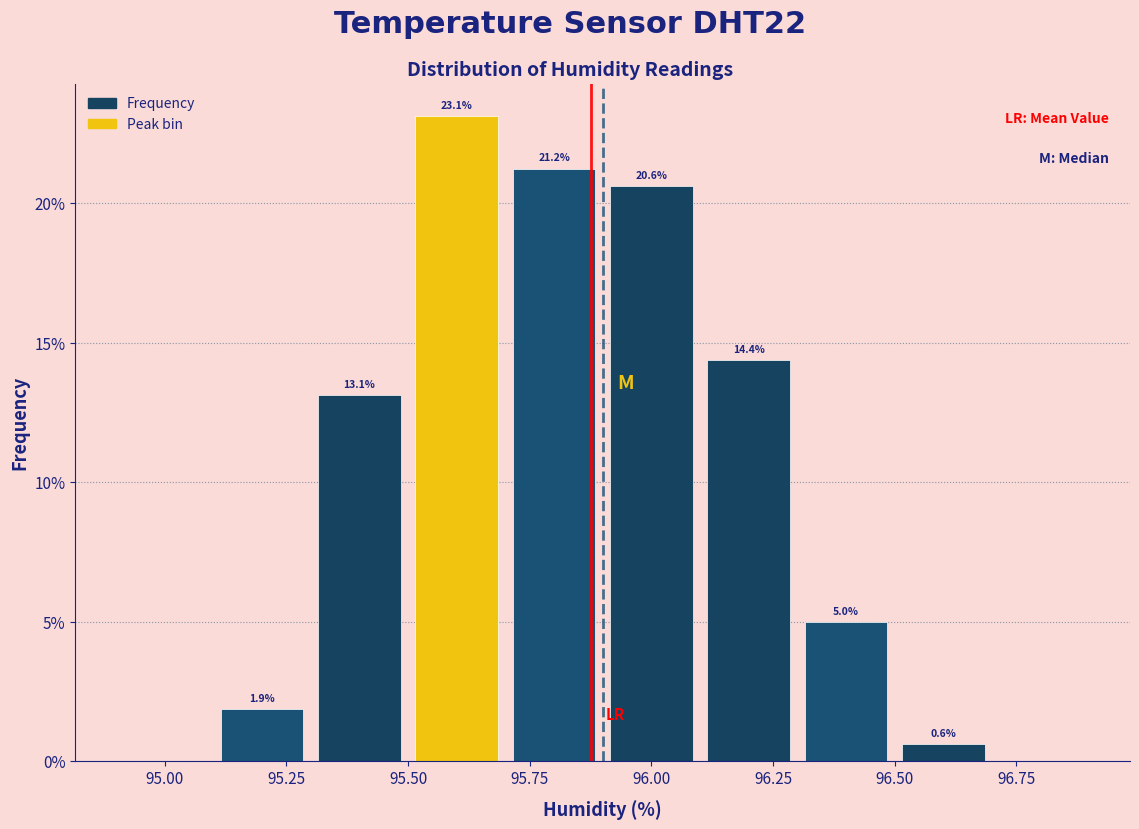

Which range on the x-axis has the tallest bar?

95.5 to 95.7